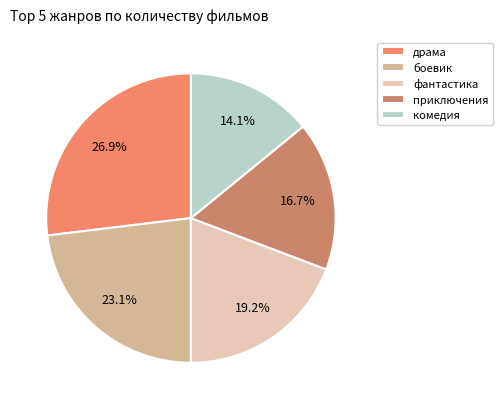

How much of the chart is everything except боевик?

76.9%